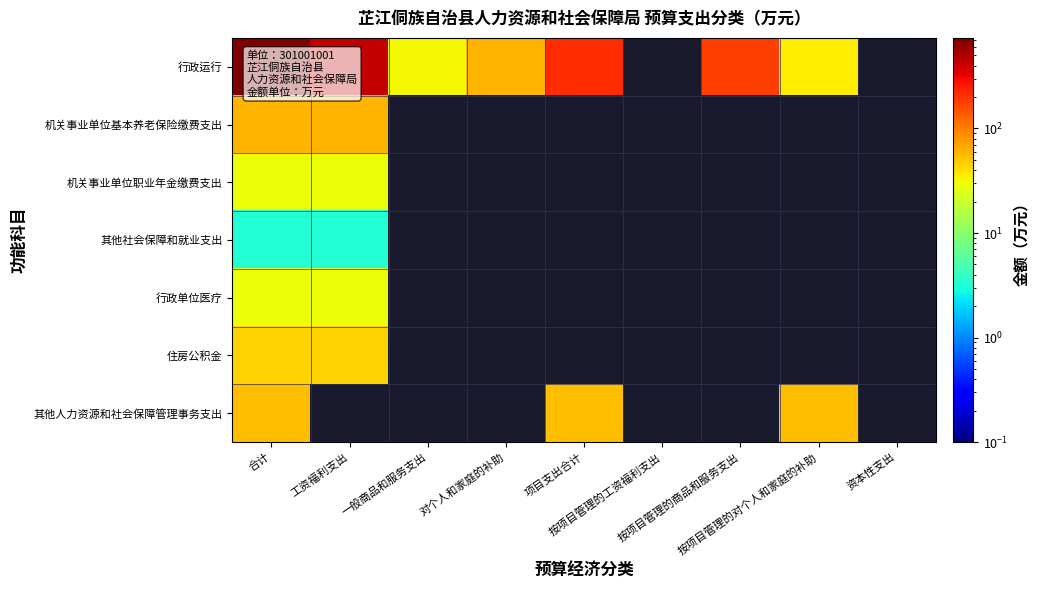

What is the spread (max minus min) of values at 合计?

732.3